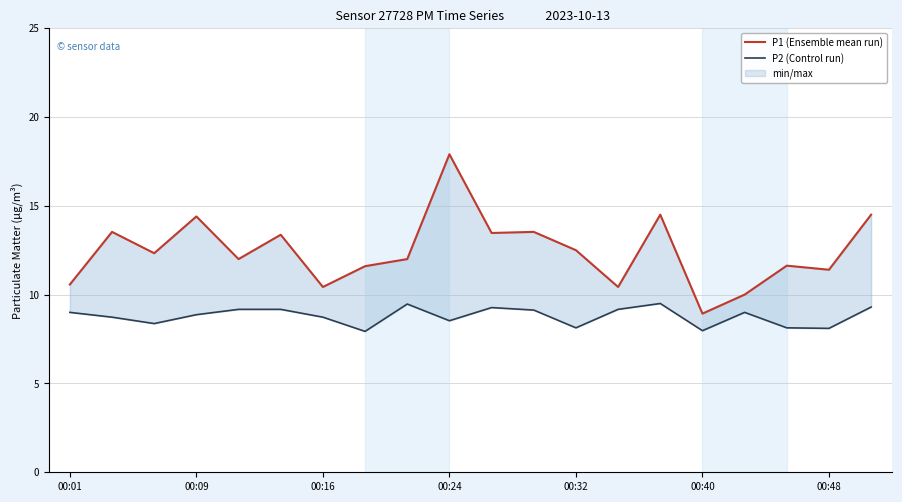

What is the spread (max minus min) of values at 8?

2.5